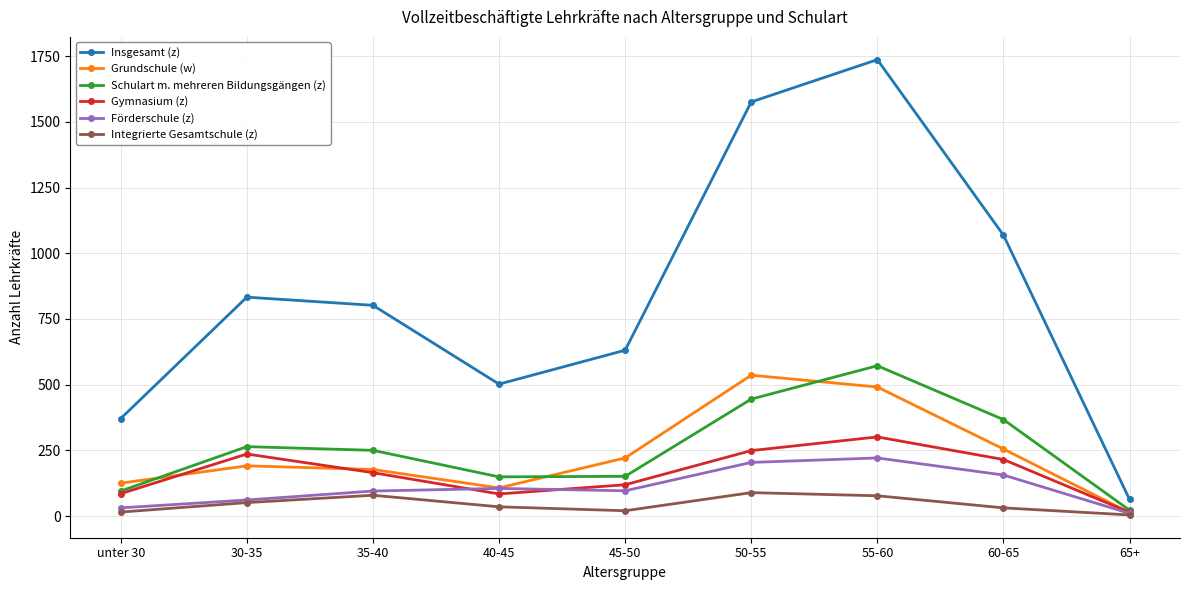

What is the minimum value shown in the chart?

4